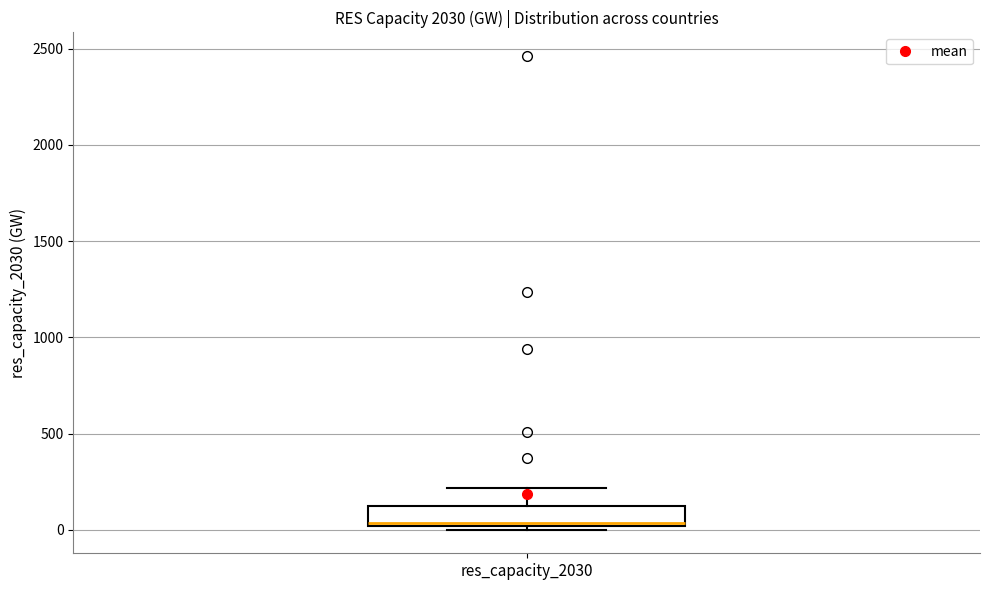

Read this box plot against the y-axis: the position of the median line, the range covered by the box, and the ends of both whiskers. The values are not printed on the chart, so give them approximately, as read against the axis.

median 50, box 0 to 150, whiskers 0 (just below the box's lower edge) to 200